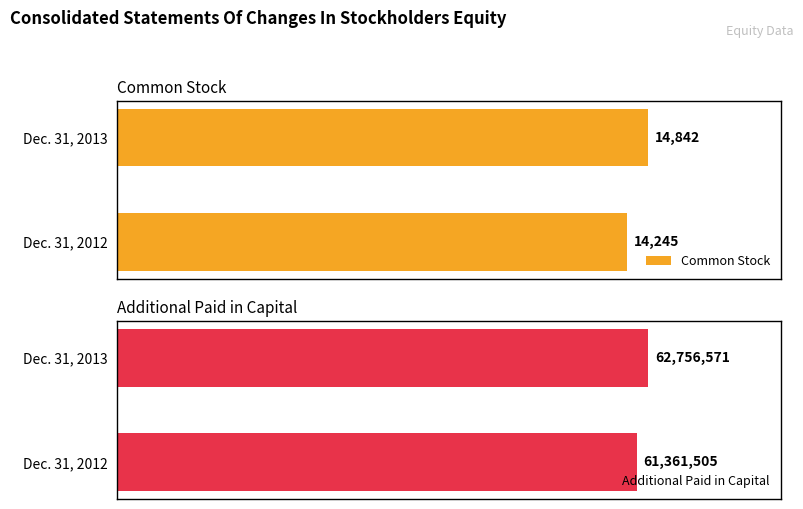

Rank the categories by Common Stock value from lowest to highest.

Dec. 31, 2012, Dec. 31, 2013